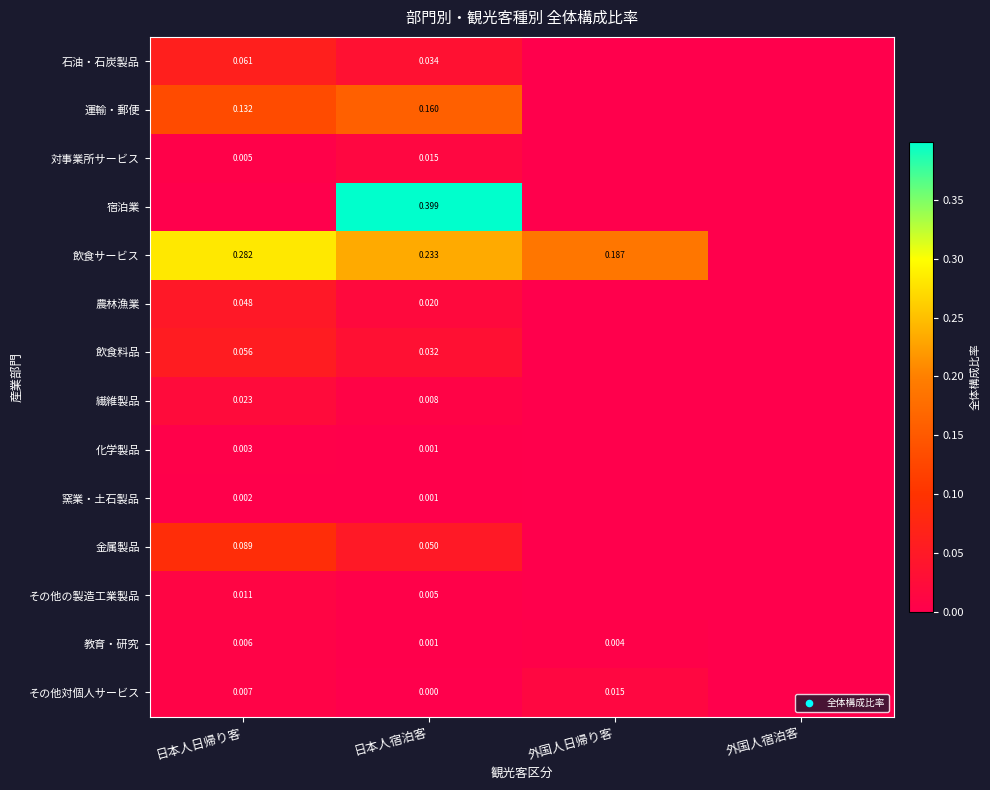

Is the value of 運輸・郵便 at 日本人宿泊客 greater than the value of 宿泊業 at 日本人宿泊客?

No